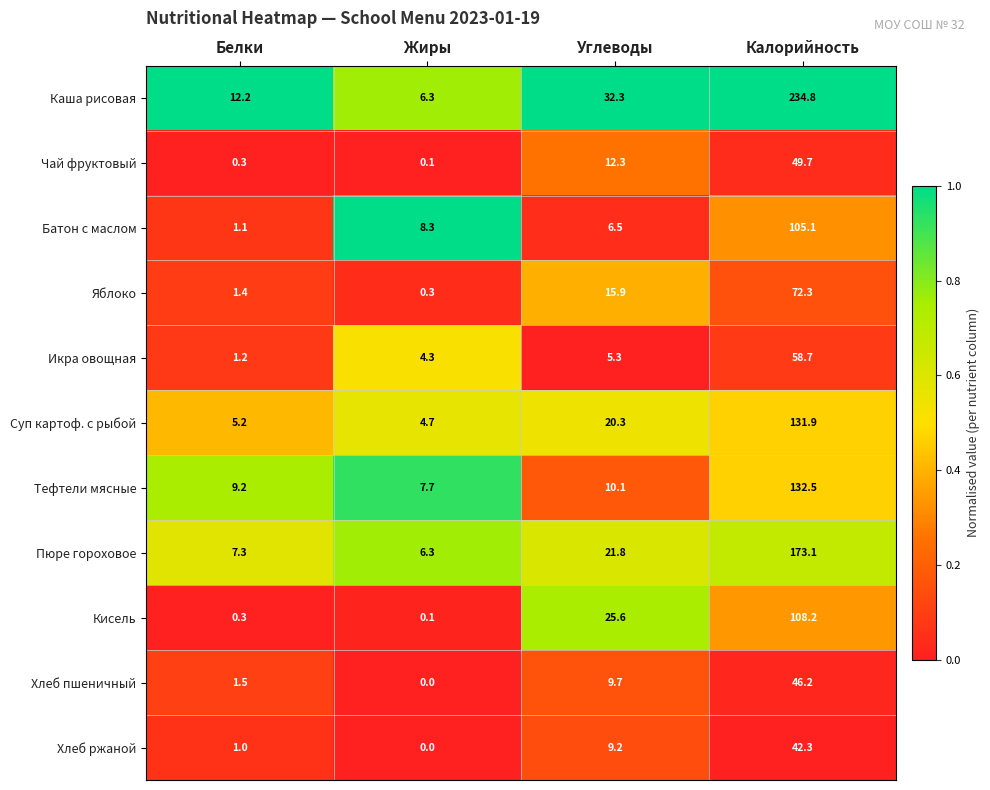

What is the difference between the maximum and minimum values in the Каша рисовая series?

228.5